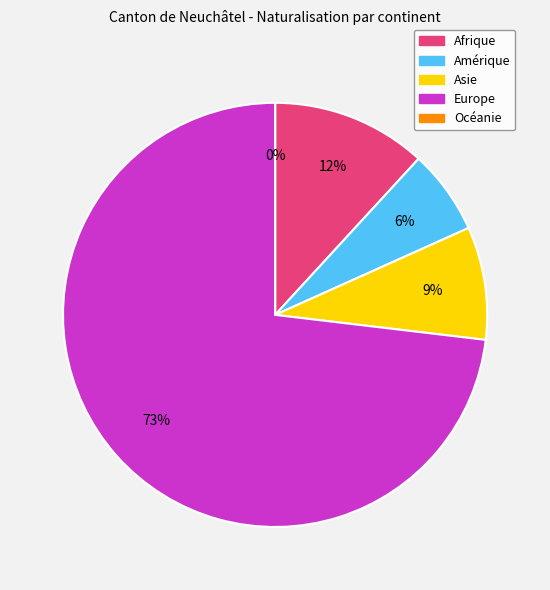

To the nearest percent, what is the average slice percentage?

20%